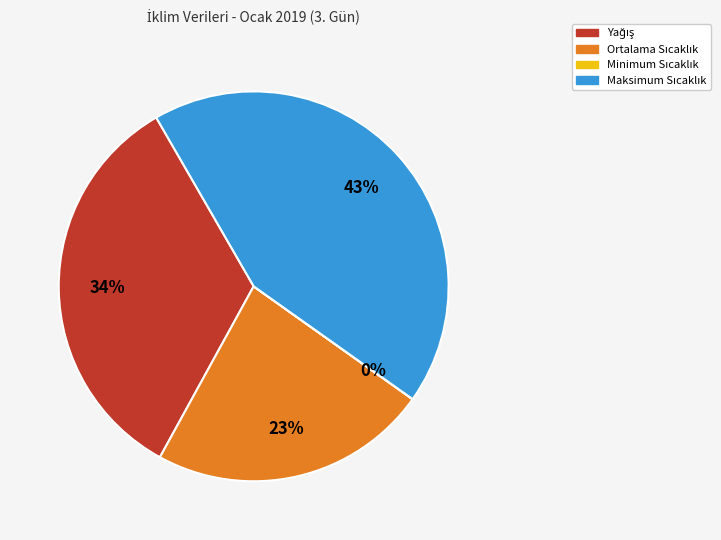

To the nearest percent, what is the difference between the largest and smallest slice percentages?

43%